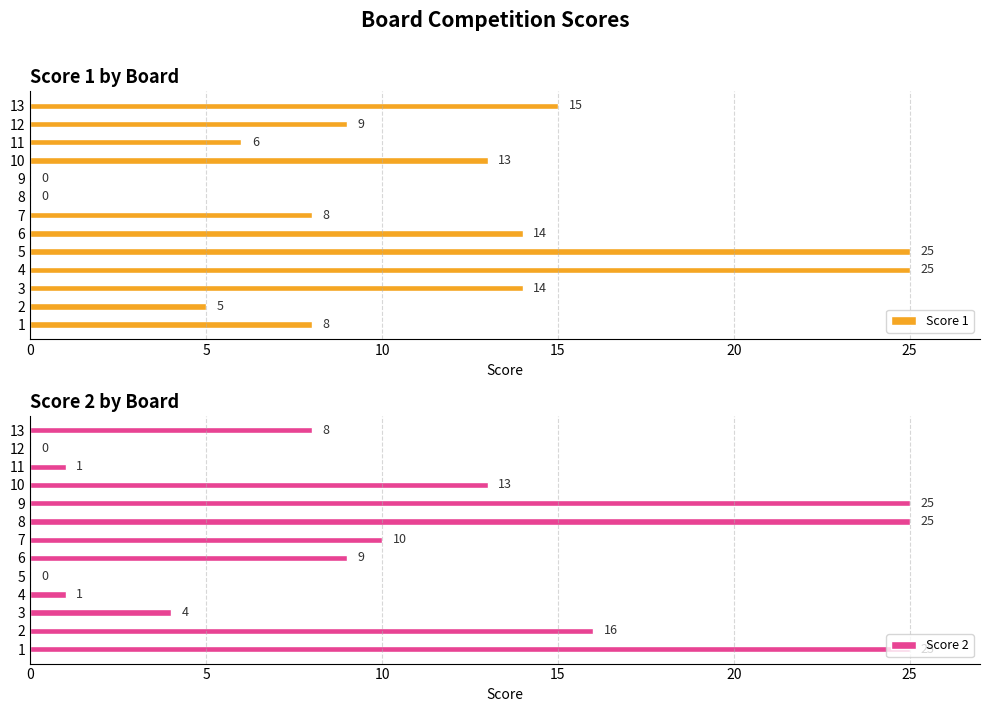

How many bars are there in each group?

2